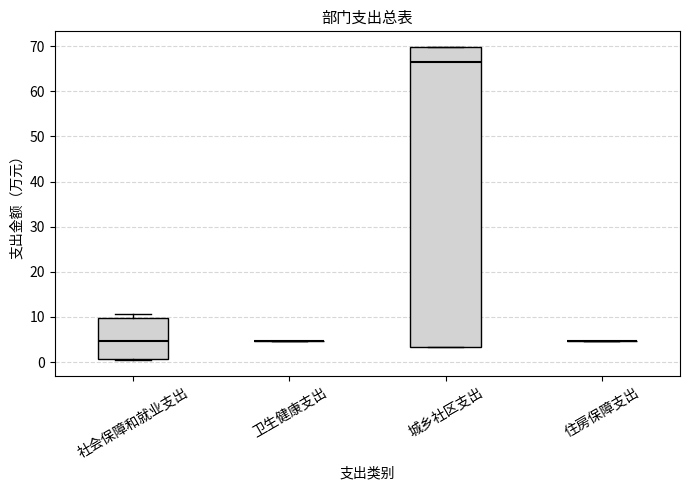

Comparing the boxes themselves (not the whiskers), which one is the tallest?

城乡社区支出